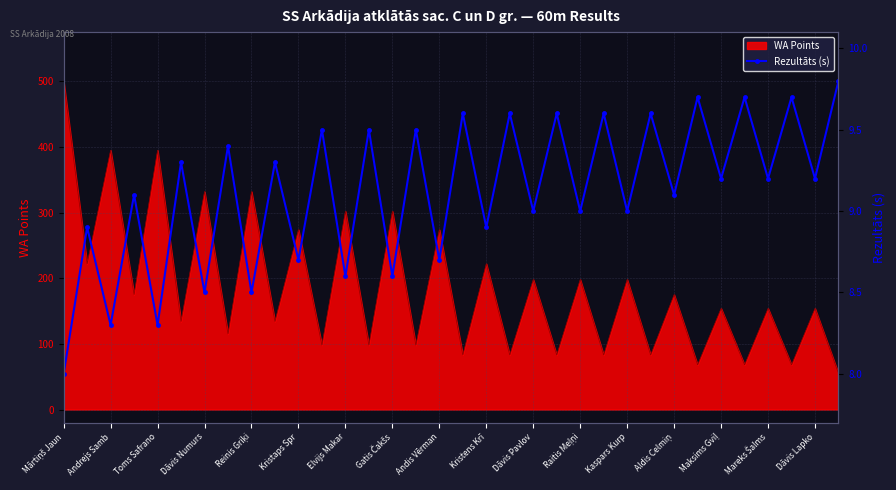

What is the maximum value for WA Points?

500